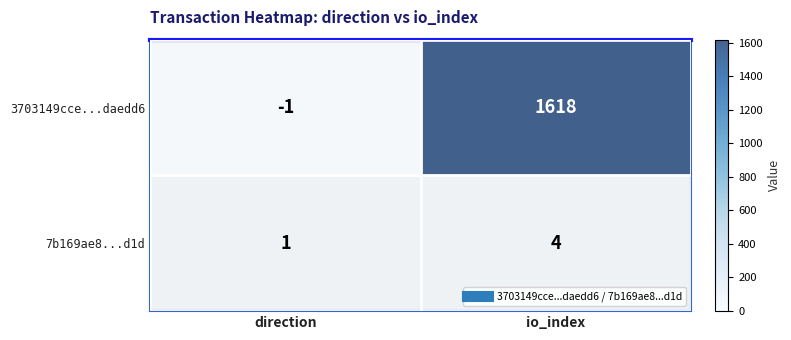

Is the value of 7b169ae8...d1d at direction greater than the value of 3703149cce...daedd6 at io_index?

No